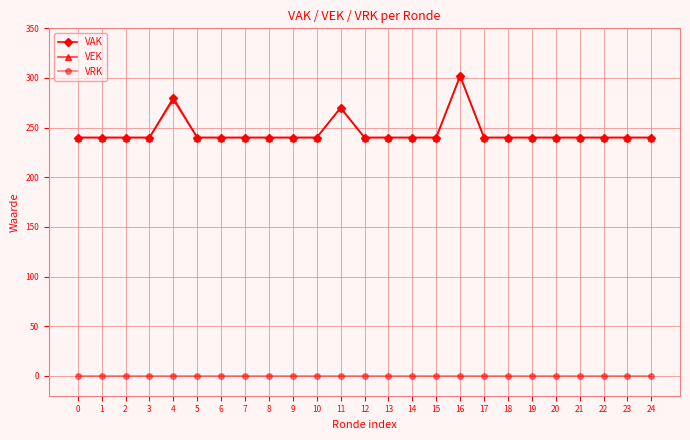

True or false: VAK has more than 2 interior local peaks.

True